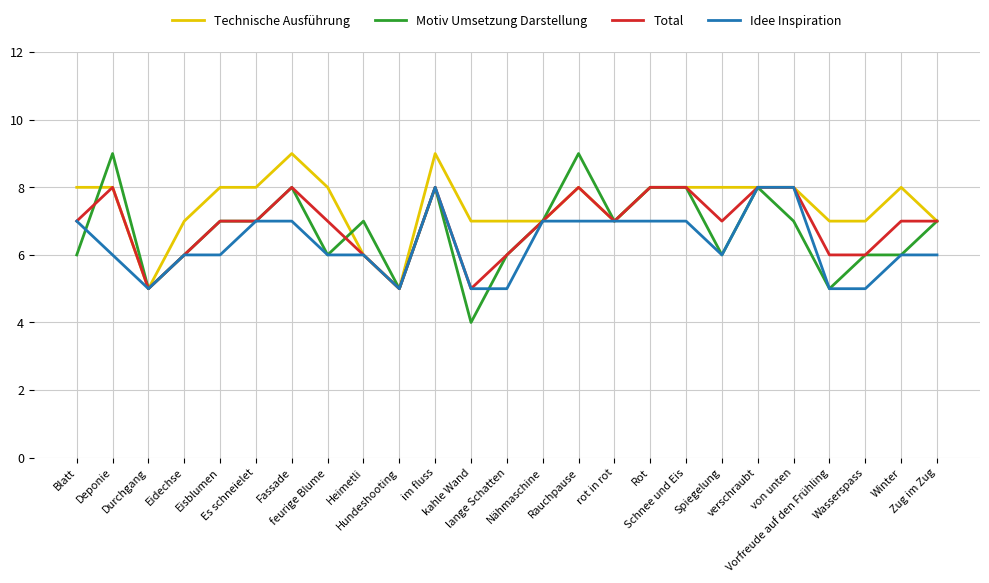

What is the minimum value for Technische Ausführung?

5